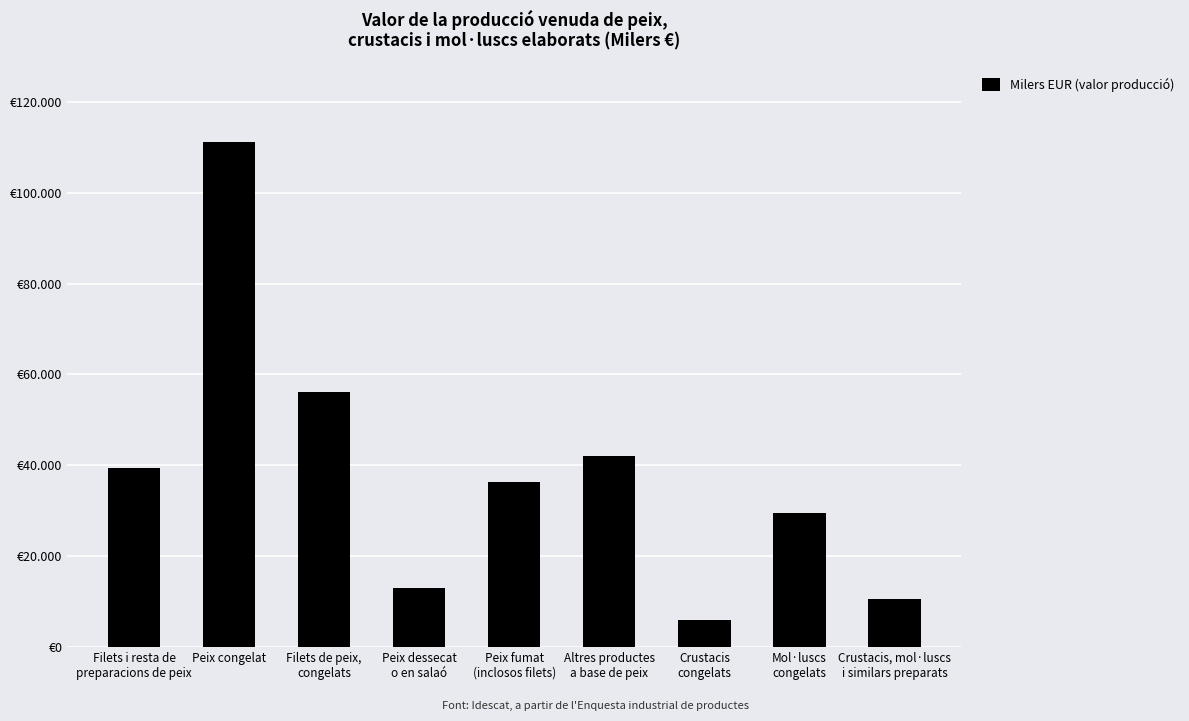

Which label corresponds to the smallest value in the chart?

Crustacis
congelats